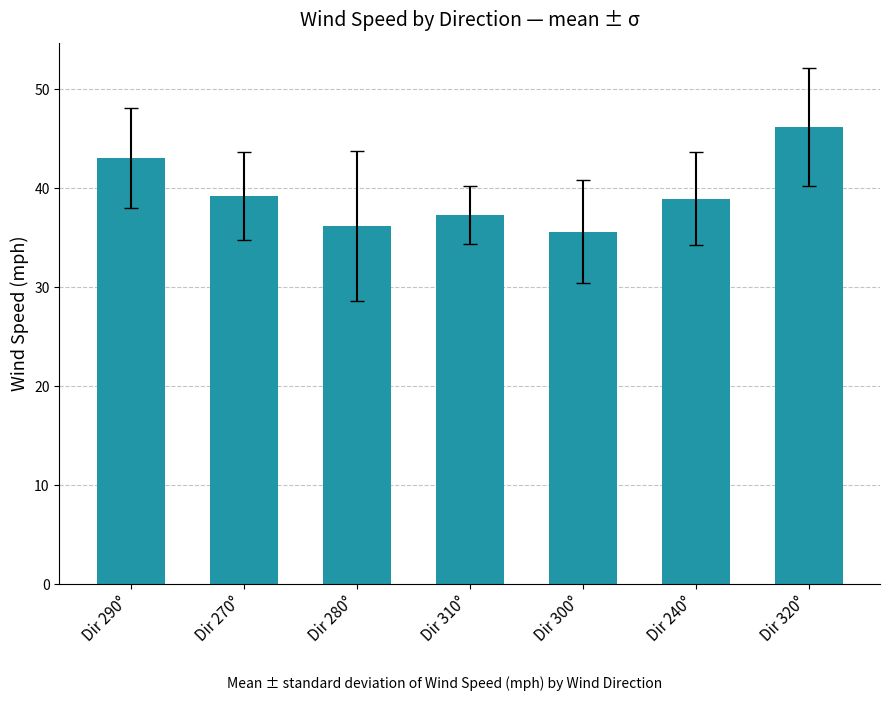

What is the minimum value shown in the chart?

35.6